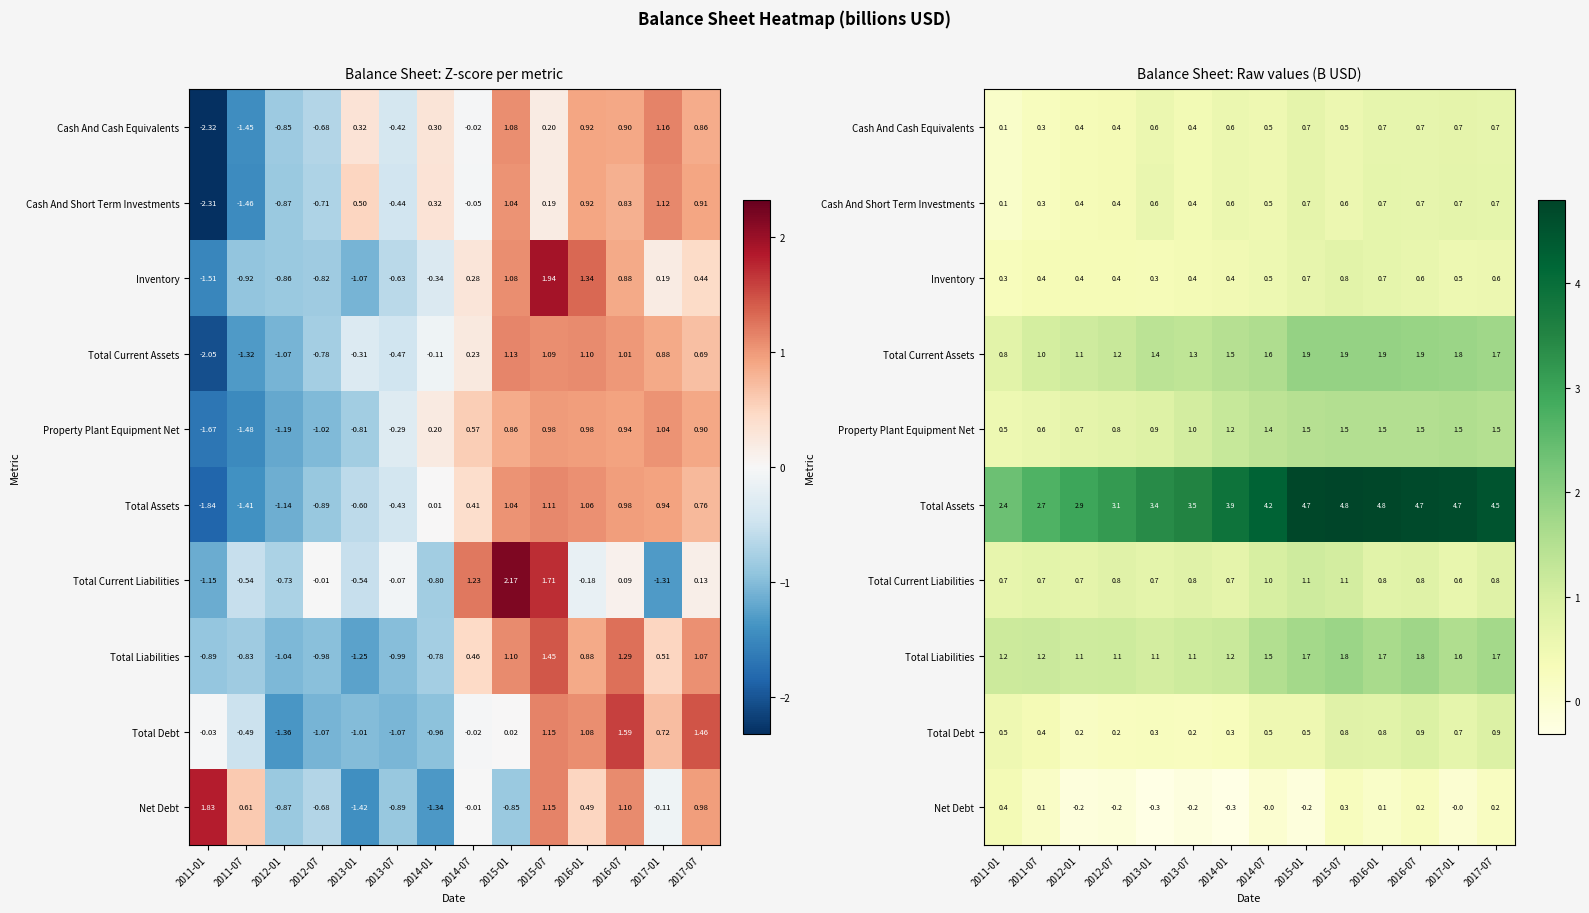

True or false: Property Plant Equipment Net has a value of 1.5 at 2016-01.

True